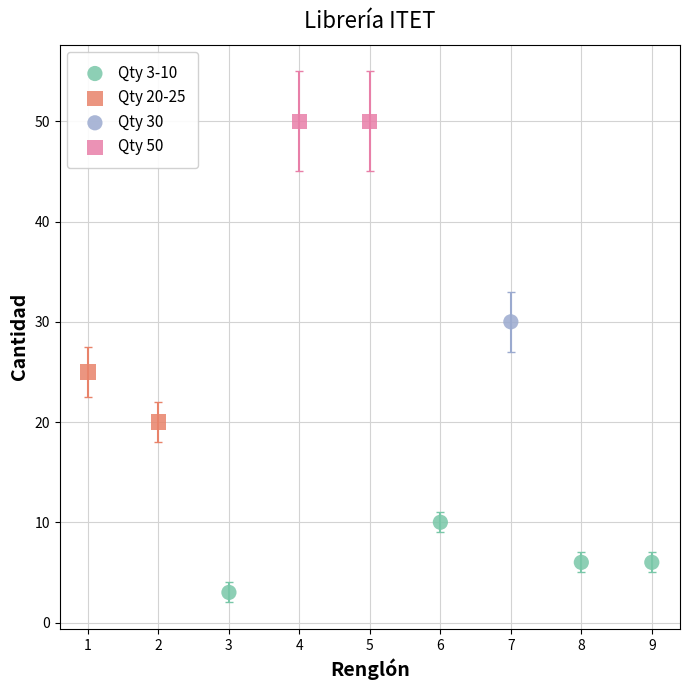

Which series reaches the maximum Y coordinate?

Qty 50